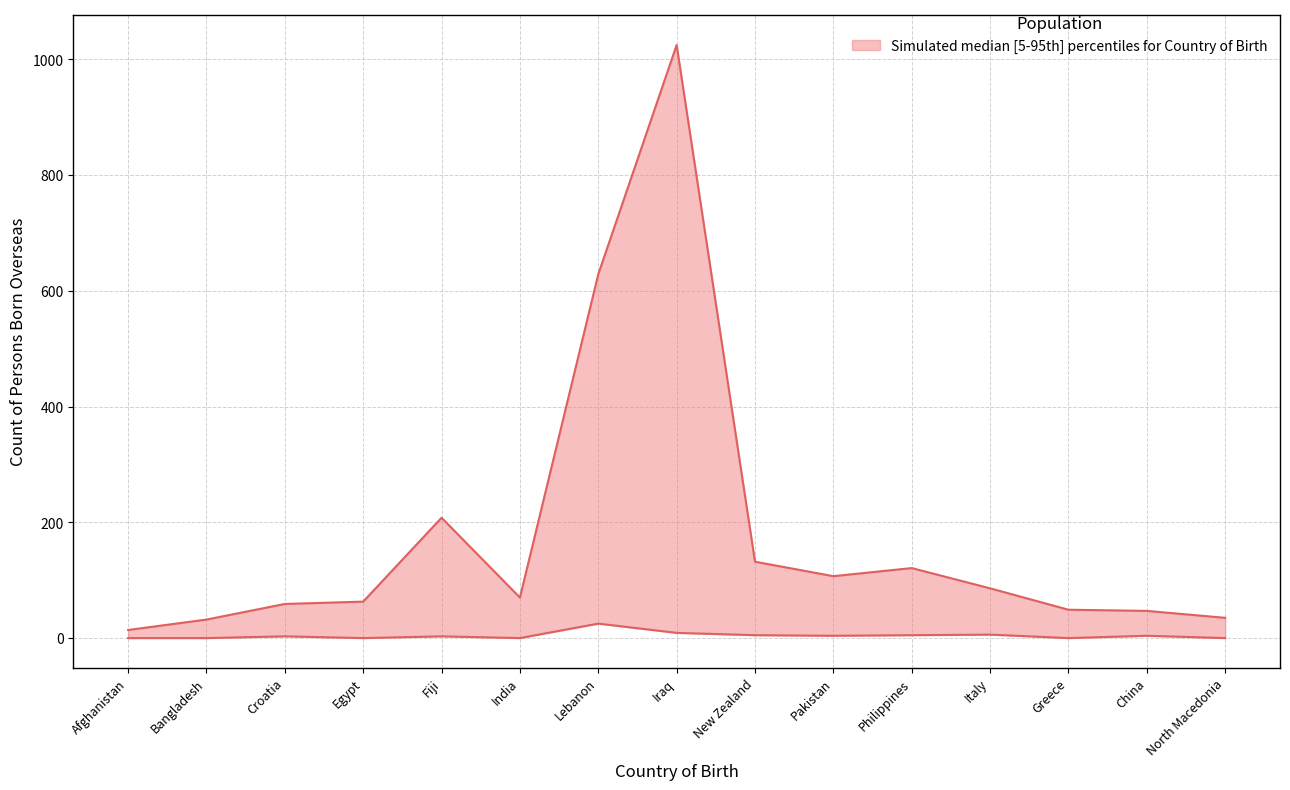

At which category is the sum across all series the highest?

Iraq